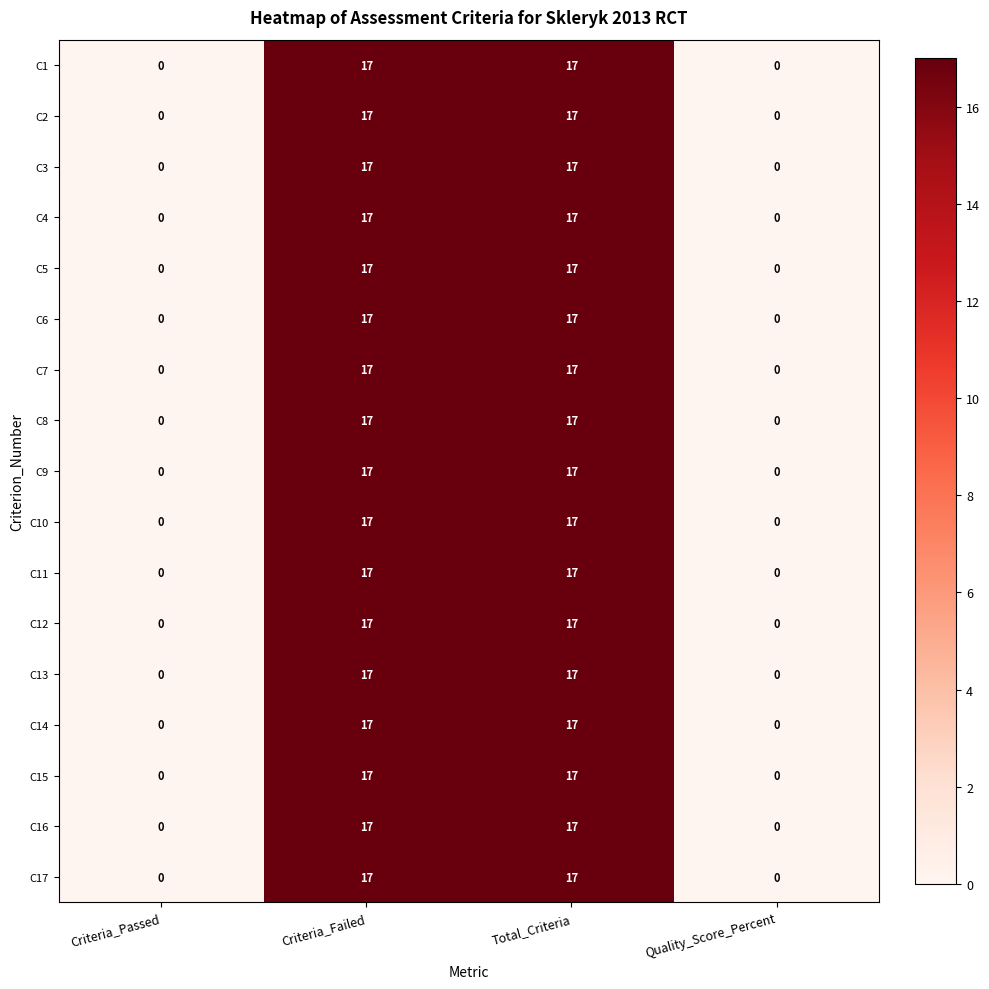

What is the total value across all series at Criteria_Failed?

289